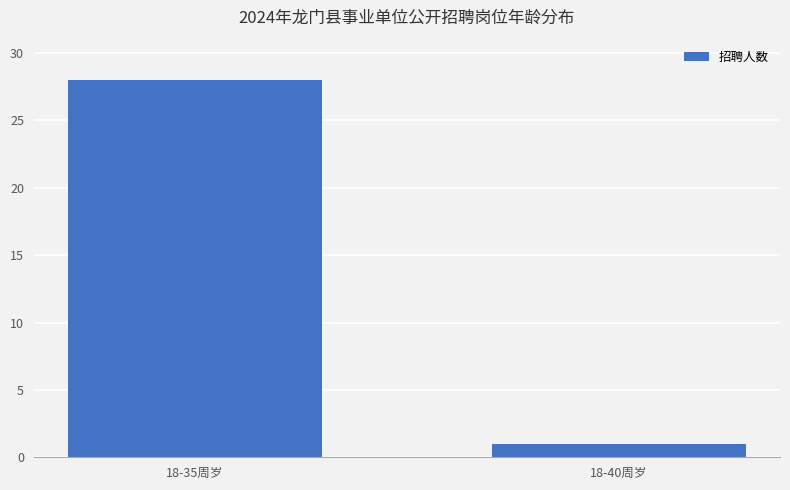

How many bars are there in total?

2